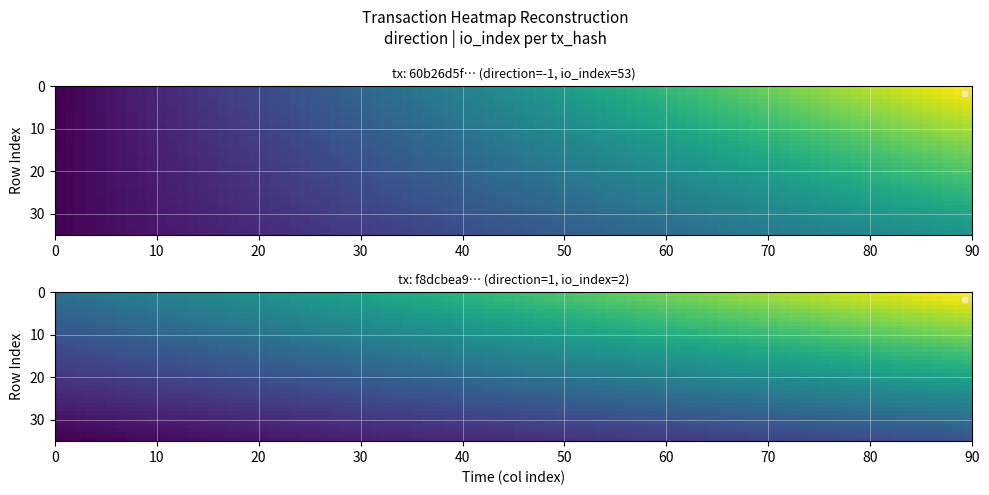

How many data points in 60b26d5f9aa0ef6251752e5cb3e54baa9f5285b are less than 53?

1